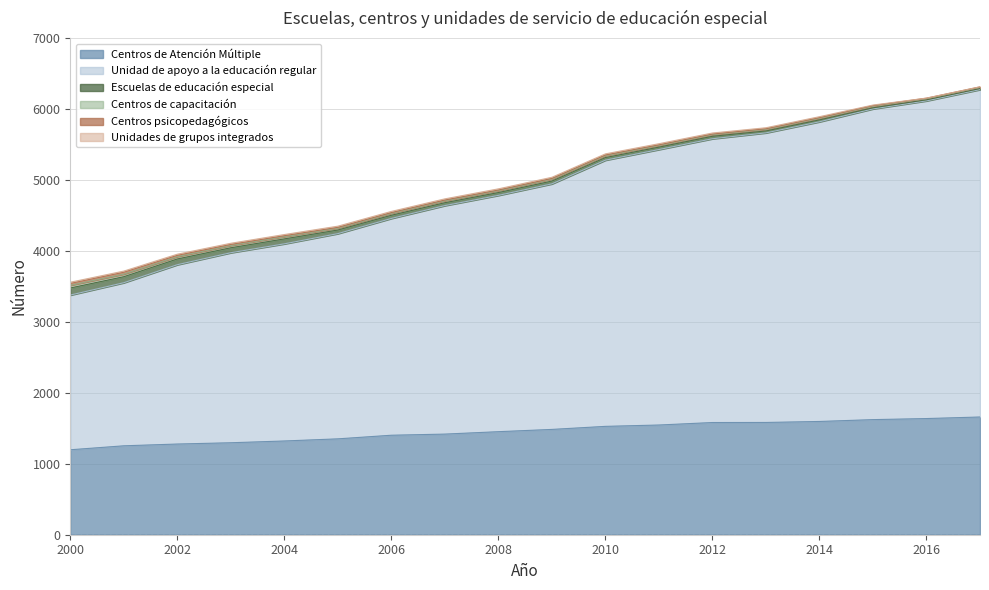

What is the sum of the Unidades de grupos integrados values at 2016 and 2008?

17